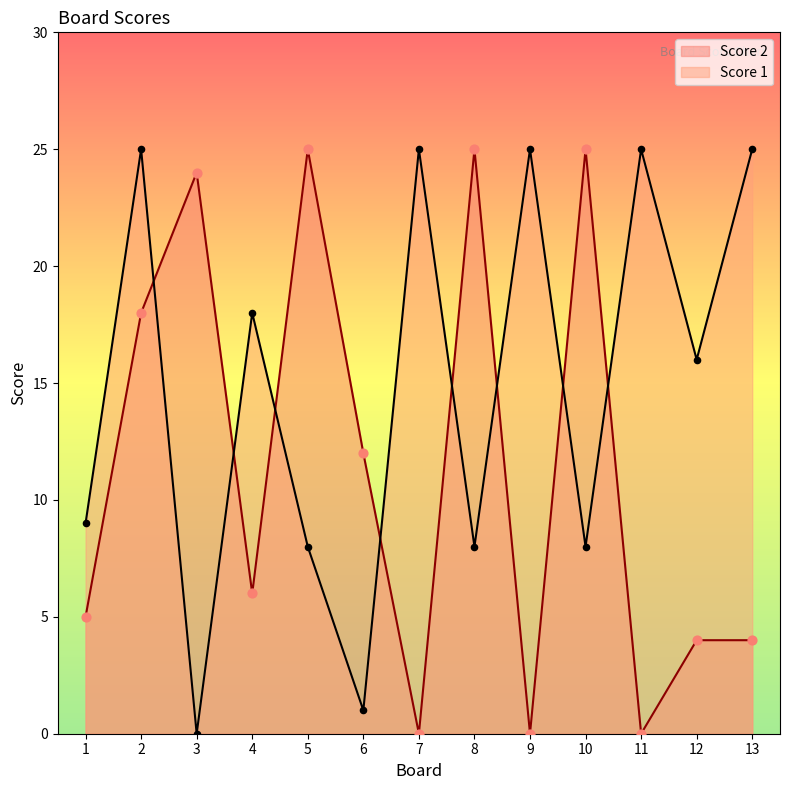

Which series reaches the minimum Y coordinate?

Score 2